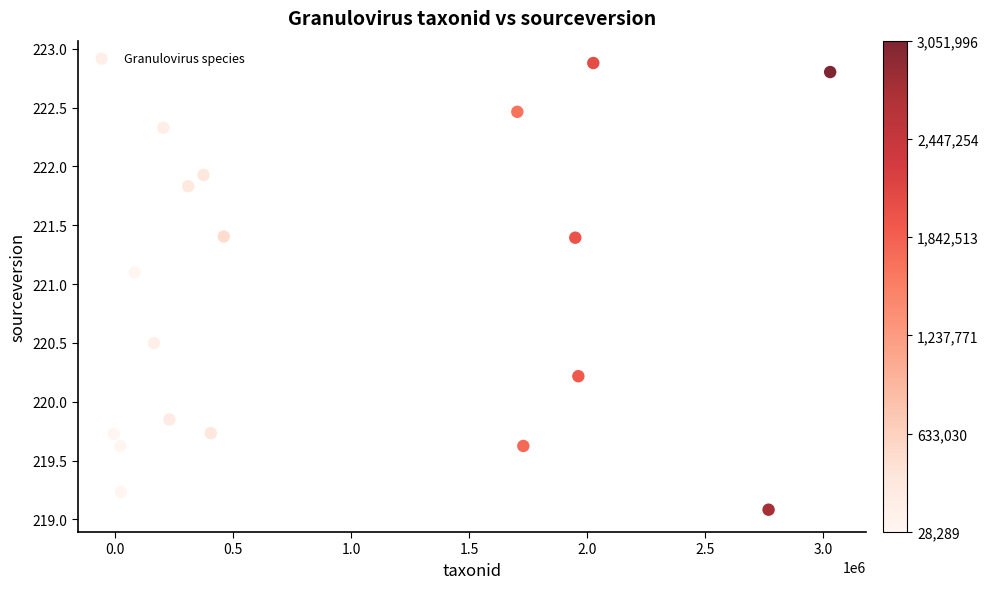

What is the range of Y values (max minus min)?

3.8